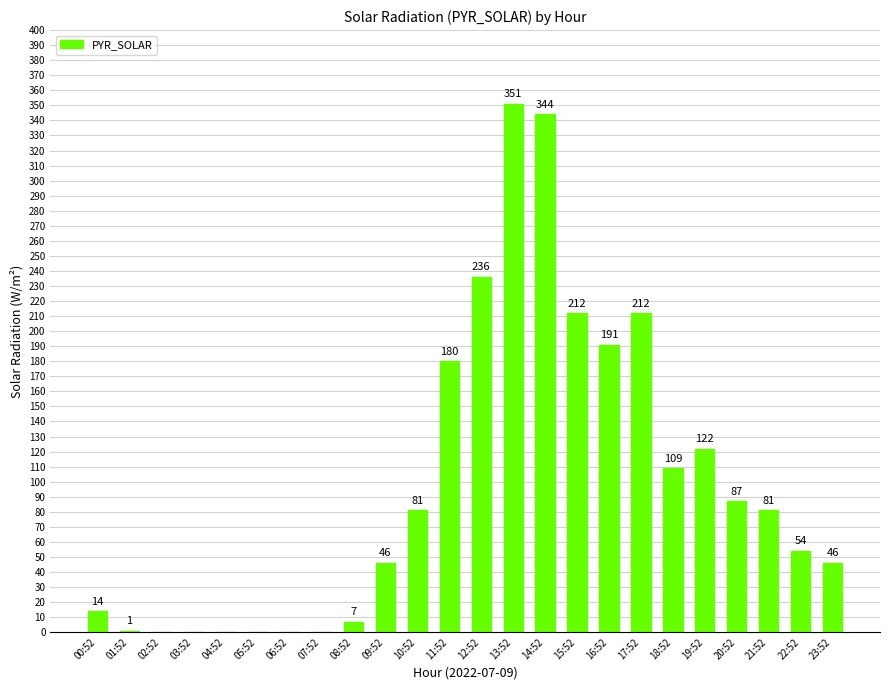

Are the bars horizontal?

No